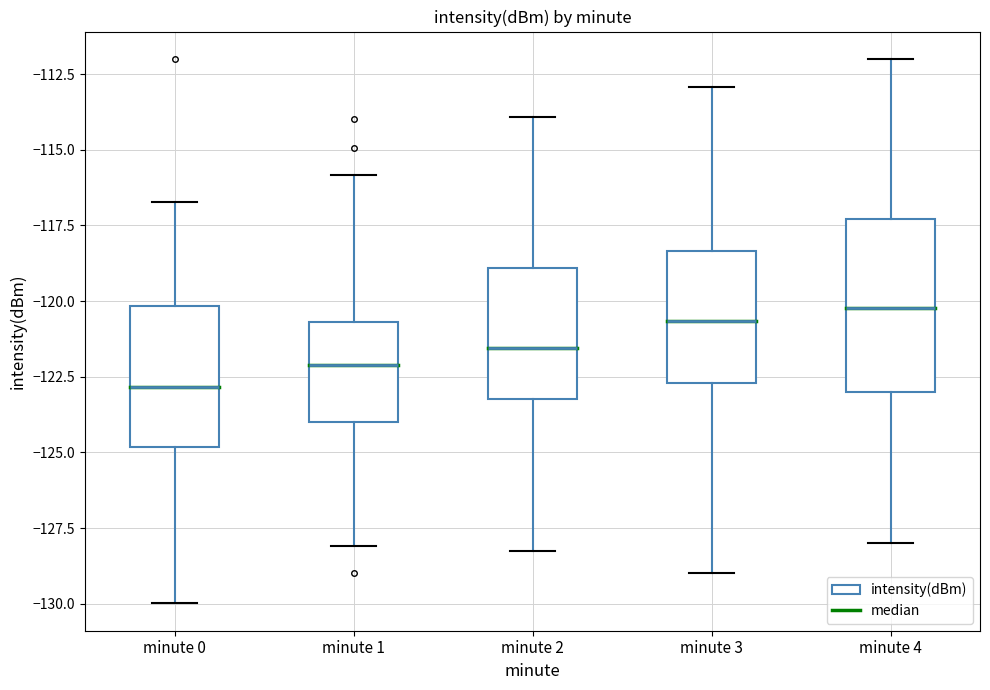

Reading left to right, read every box against the y-axis: the position of its median line, the range the box covers, and the ends of its whiskers. The values are not printed on the chart, so give them approximately, as read against the axis.

minute 0: median -123.0, box -125.0 to -120.0, whiskers -130.0 to -116.5
minute 1: median -122.0, box -124.0 to -120.5, whiskers -128.0 to -116.0
minute 2: median -121.5, box -123.0 to -119.0, whiskers -128.5 to -114.0
minute 3: median -120.5, box -122.5 to -118.5, whiskers -129.0 to -113.0
minute 4: median -120.0, box -123.0 to -117.5, whiskers -128.0 to -112.0